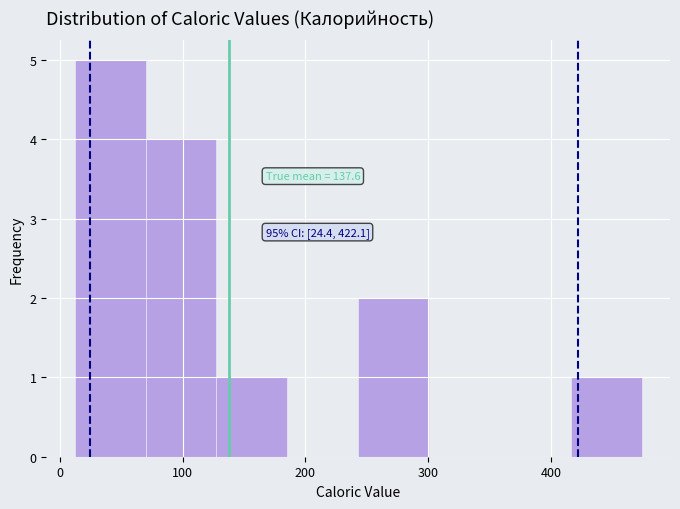

Over which range of the x-axis is the bar tallest?

10 to 70